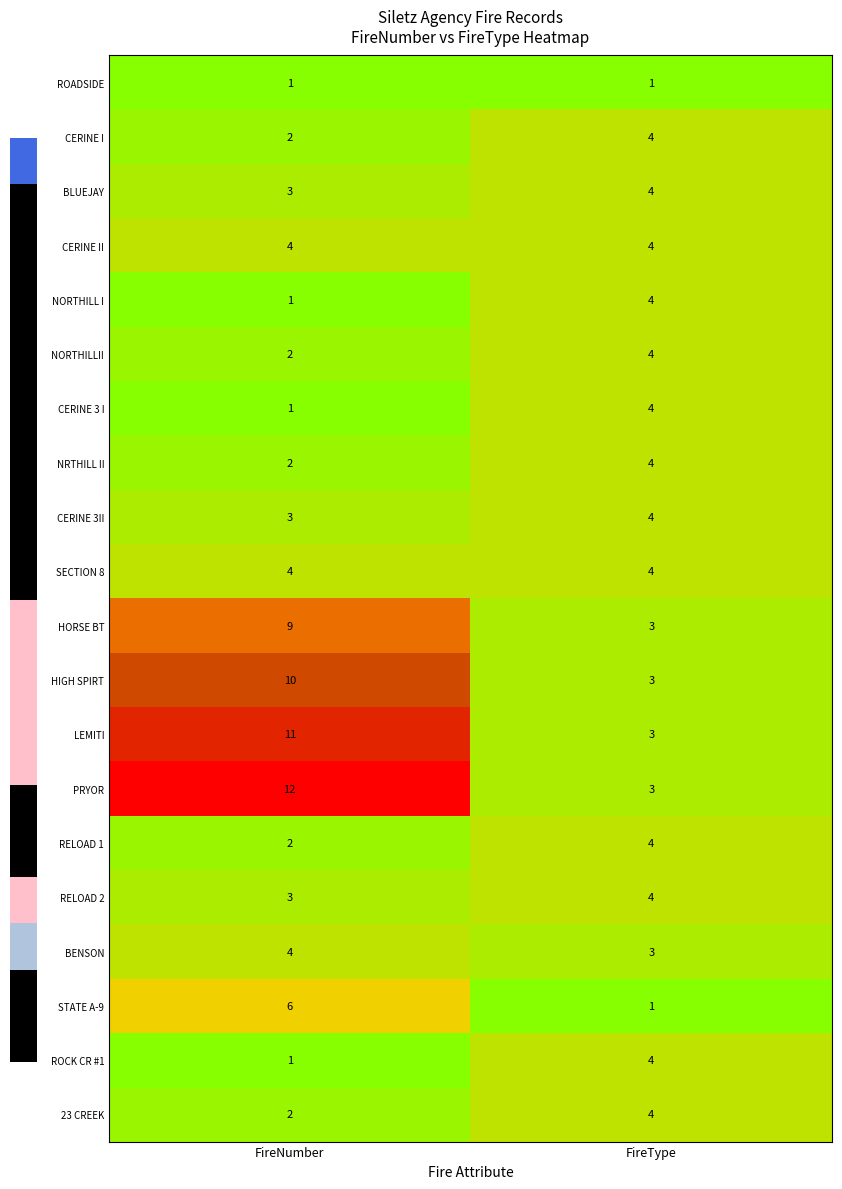

What is the smallest value displayed?

1